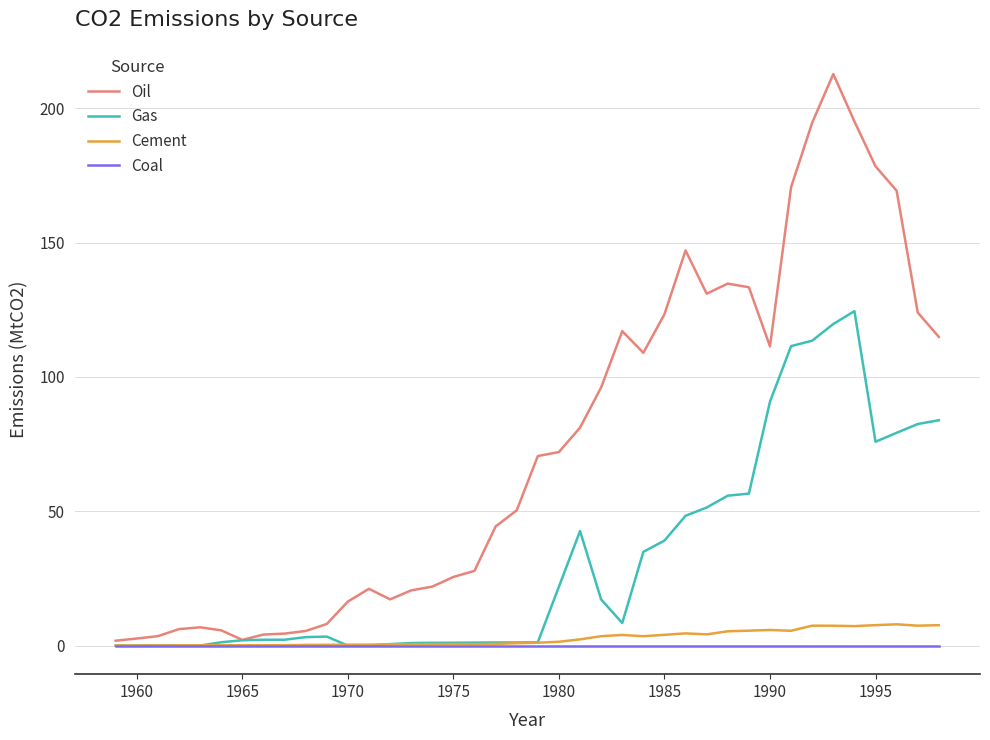

Which series has the largest total across all categories?

Oil